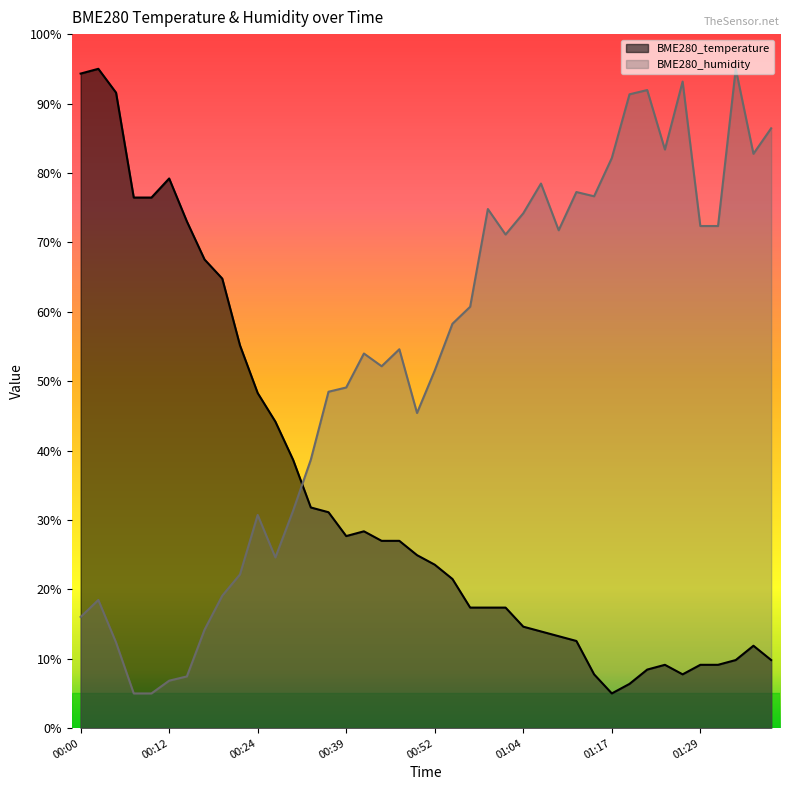

At which label does BME280_humidity reach its peak?

01:34